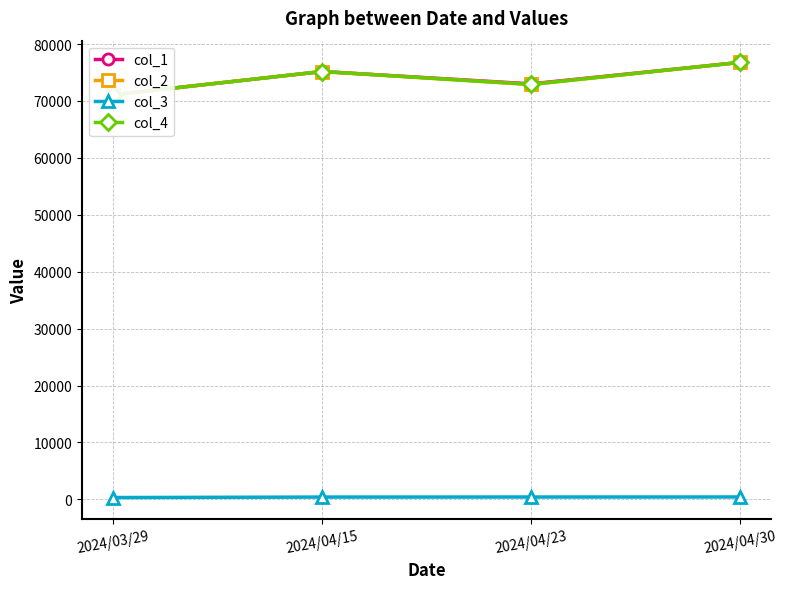

Which series has the largest total across all categories?

col_1